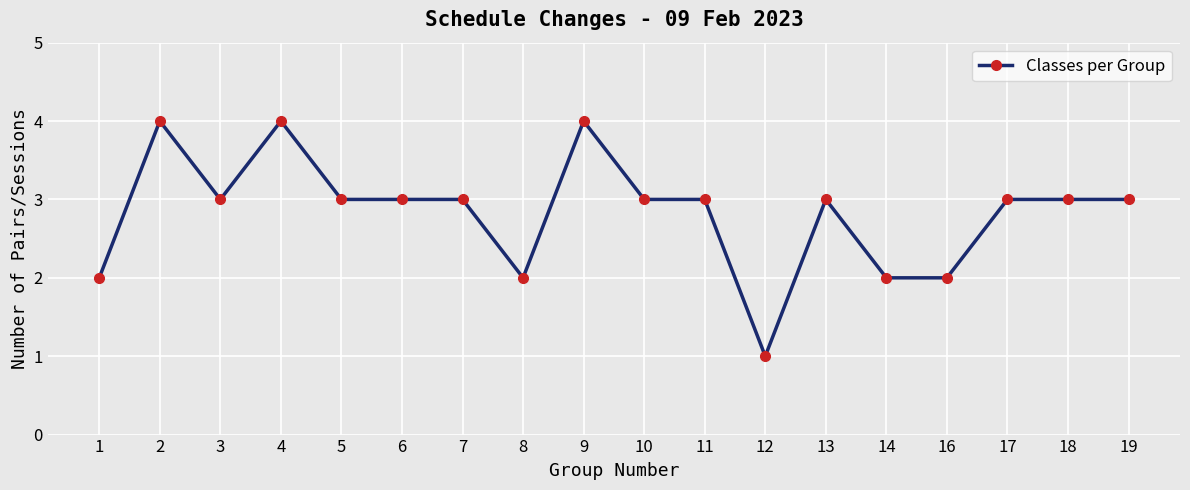

True or false: the data shows 3 at 11.

True